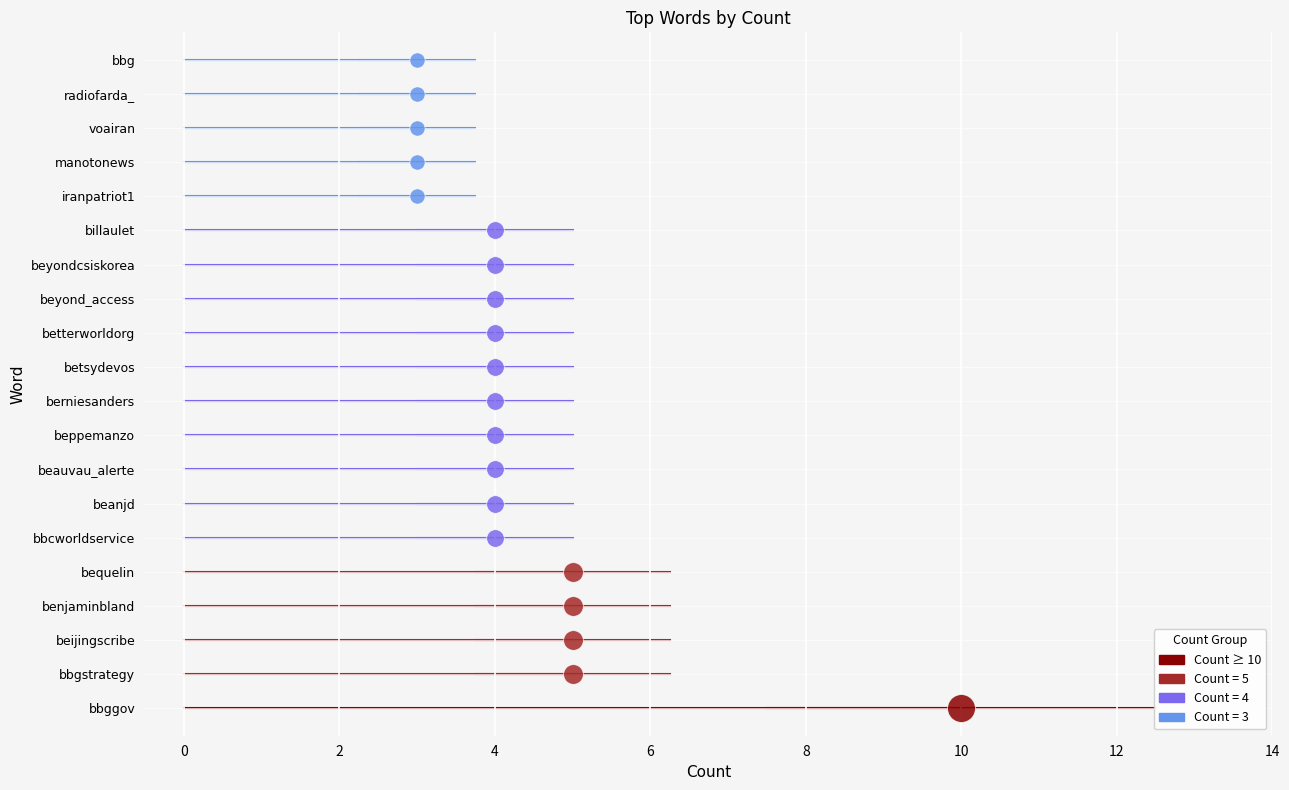

Which series has the widest spread of Y values?

Count